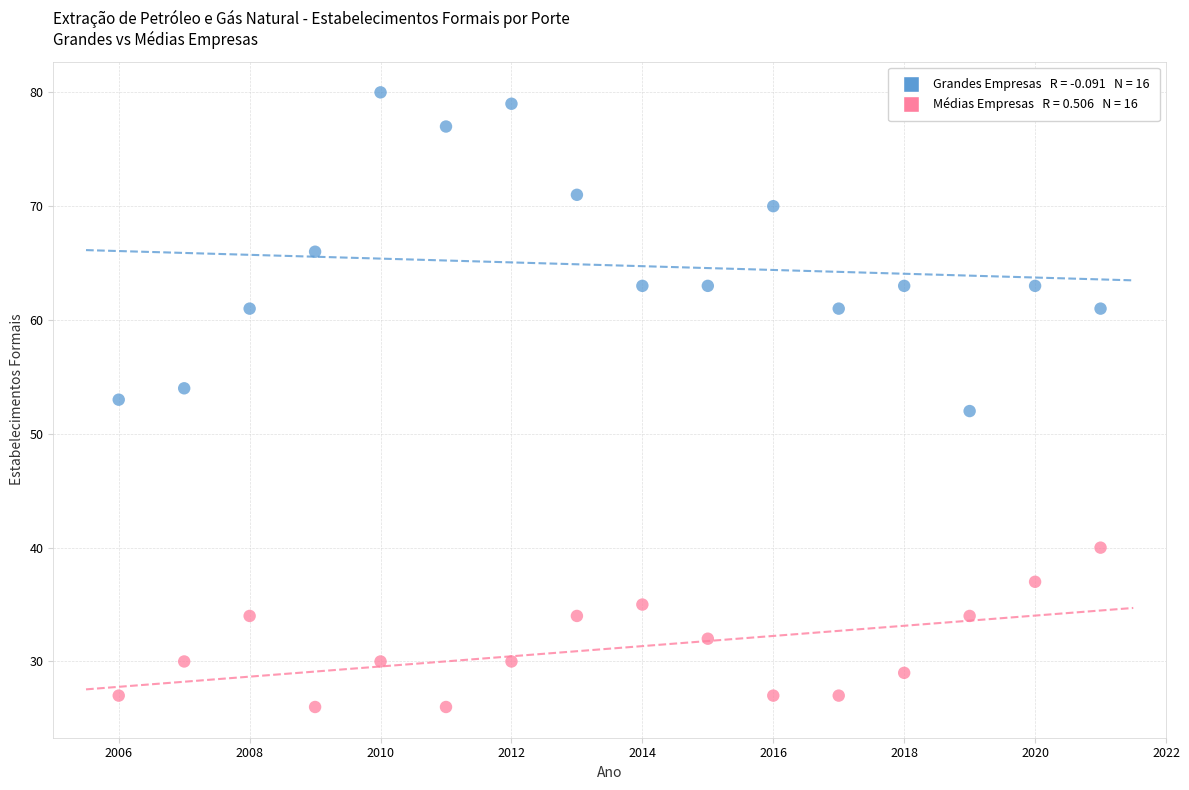

Across all data points, what is the range of Y values (max minus min)?

54